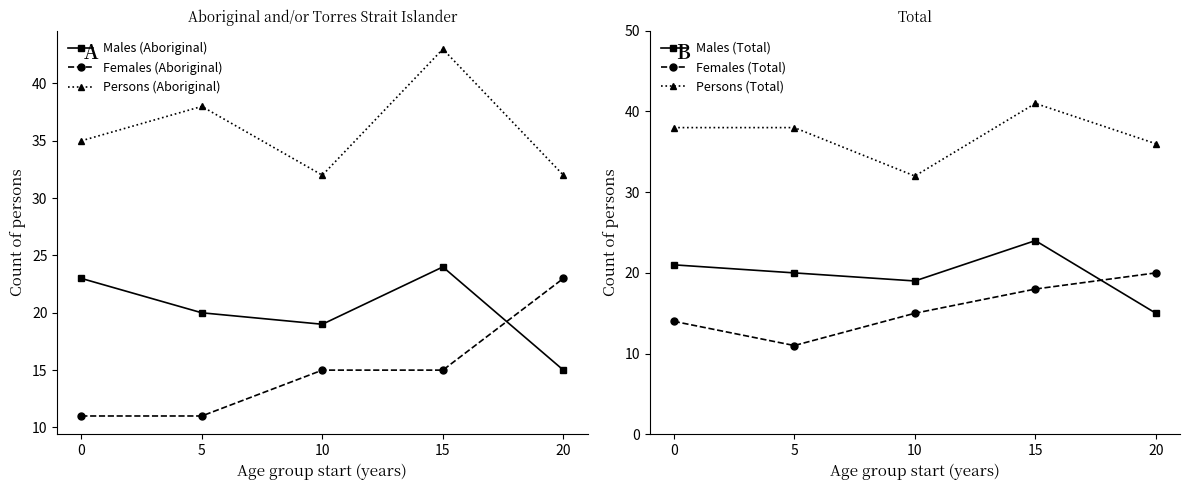

Which category has the highest value across all series?

15